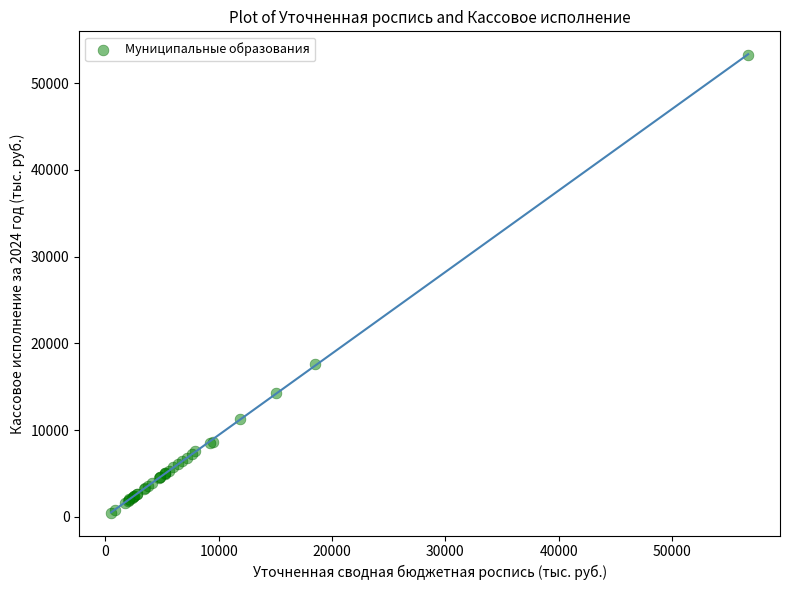

What Y value in the scatter plot is closest to 26890?

17608.9